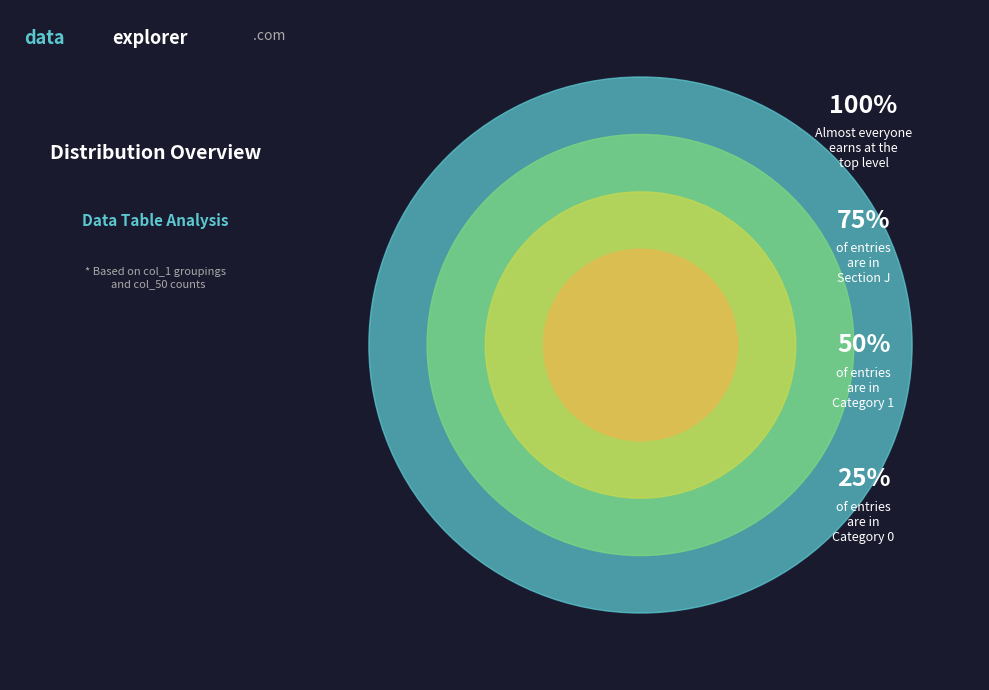

How many segments does this pie chart have?

4